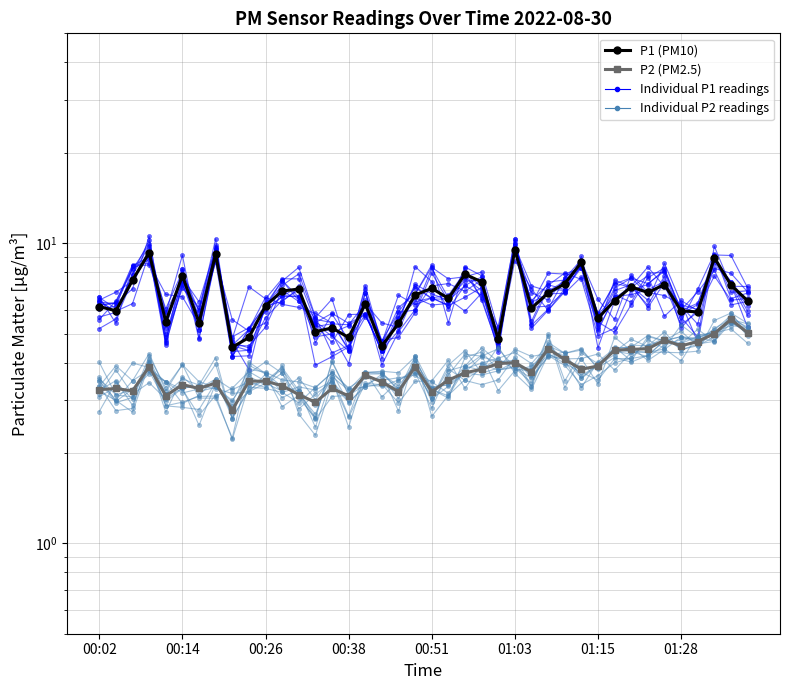

Is it true that P2 (PM2.5) equals 3.3 at 14?

True